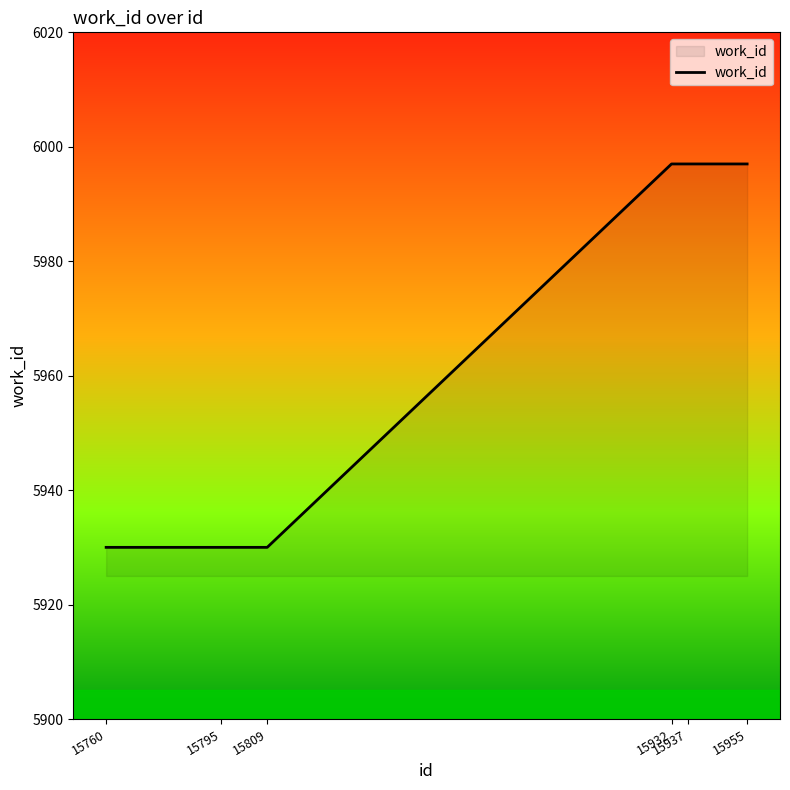

What is the smallest value displayed?

5930